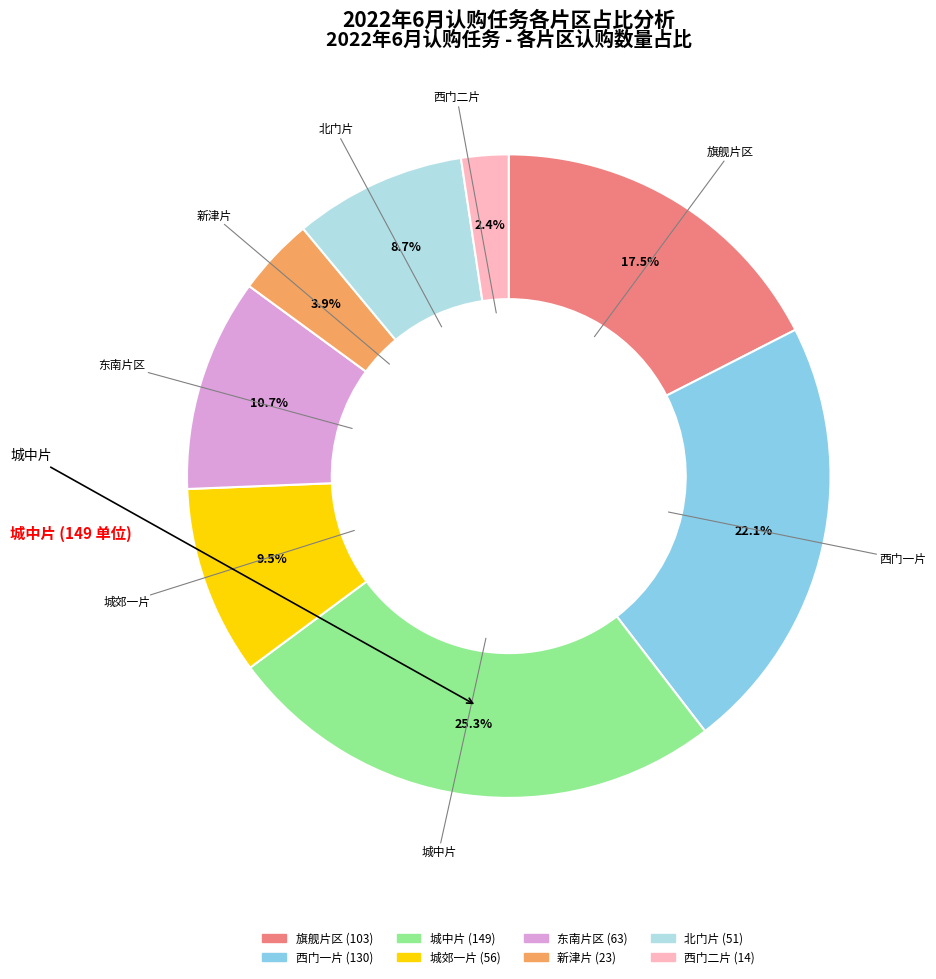

Is there any slice that represents more than half of the pie?

No